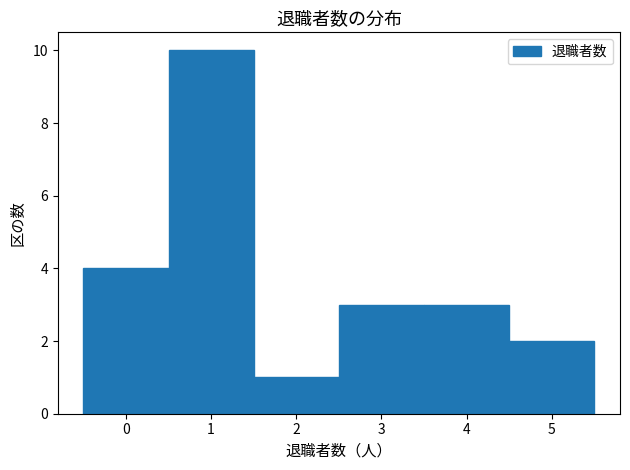

Reading left to right, transcribe this chart: for each bar, give the range it covers on the x-axis and its height. The values are not printed on the chart, so give them approximately, as read against the axis.

-0.5 to 0.5: 4
0.5 to 1.5: 10
1.5 to 2.5: 1
2.5 to 3.5: 3
3.5 to 4.5: 3
4.5 to 5.5: 2